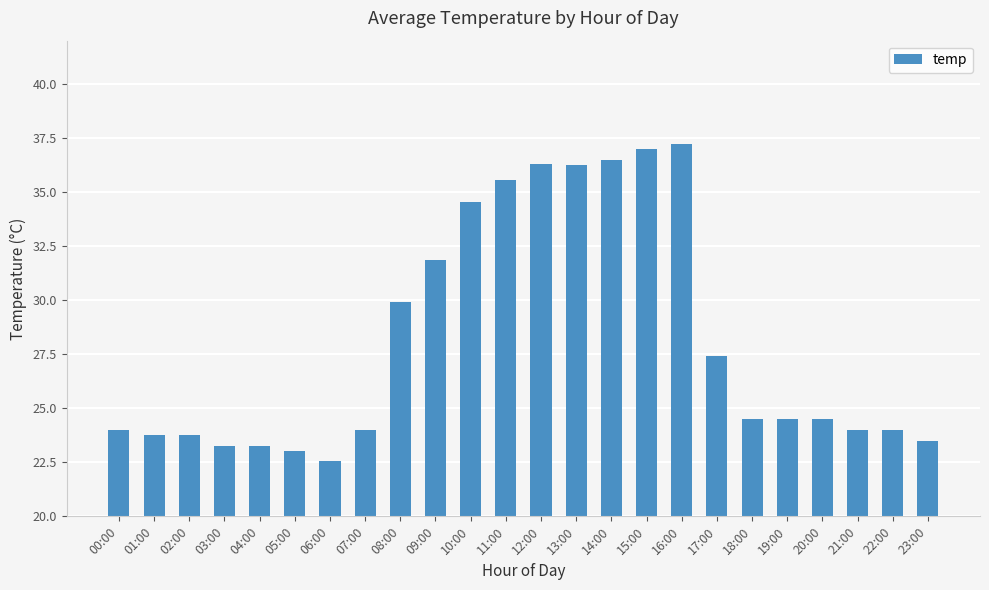

What is the average value?

28.1